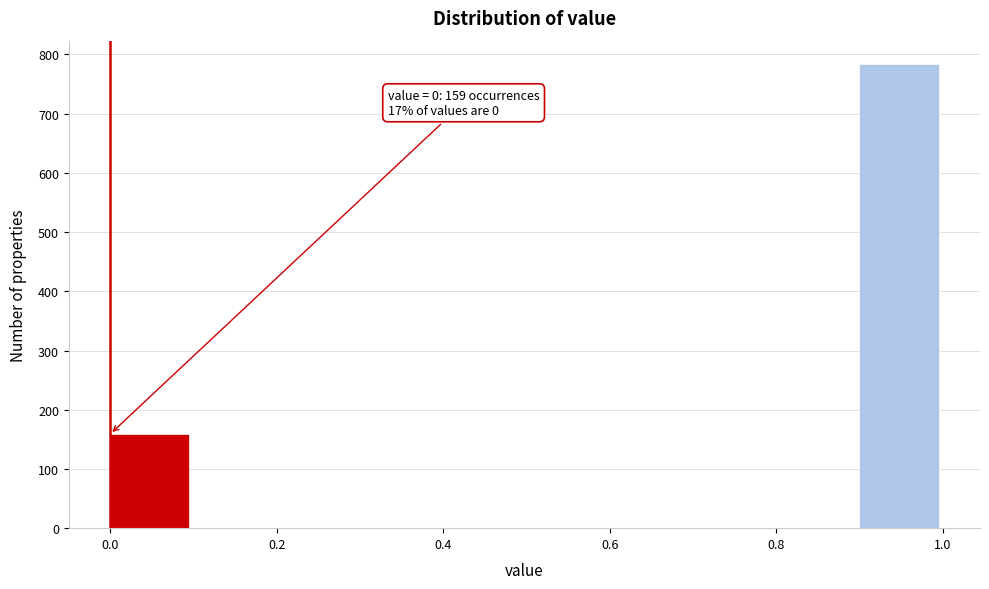

Which range on the x-axis has the tallest bar?

0.9 to 1.0